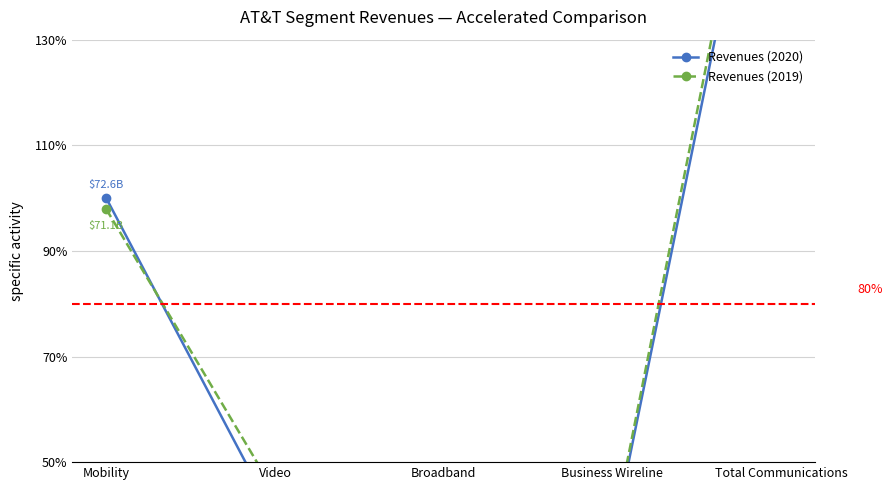

Count the number of categories in the chart.

5